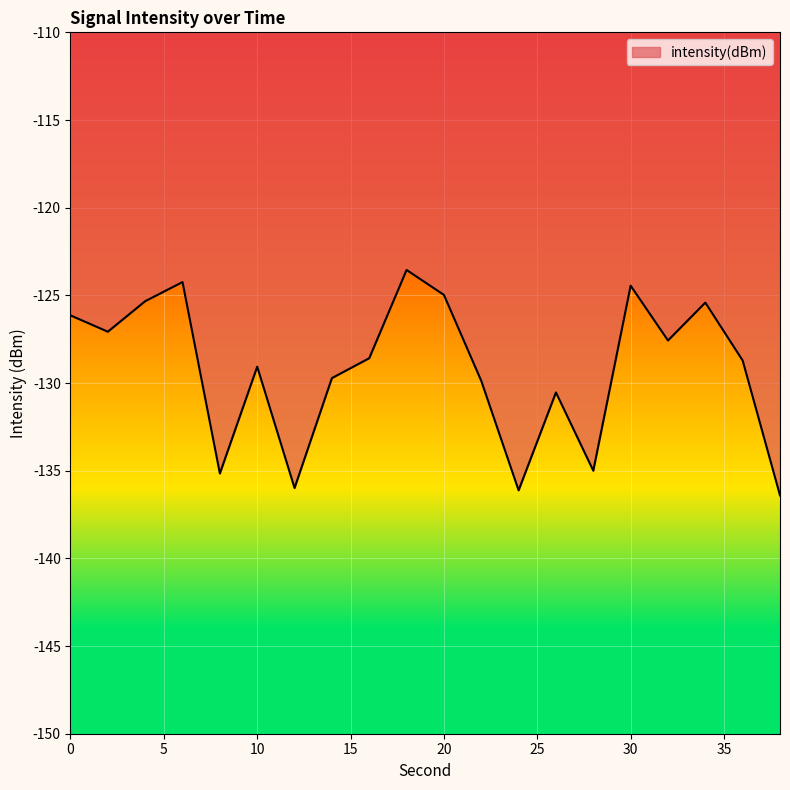

Does the chart have visible grid lines?

Yes